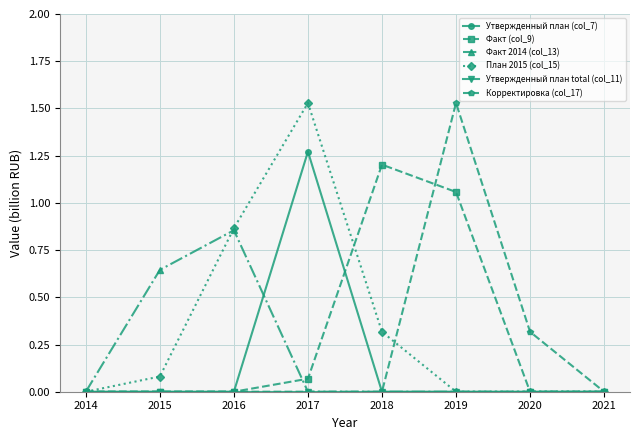

Which series has the largest total across all categories?

План 2015 (col_15)